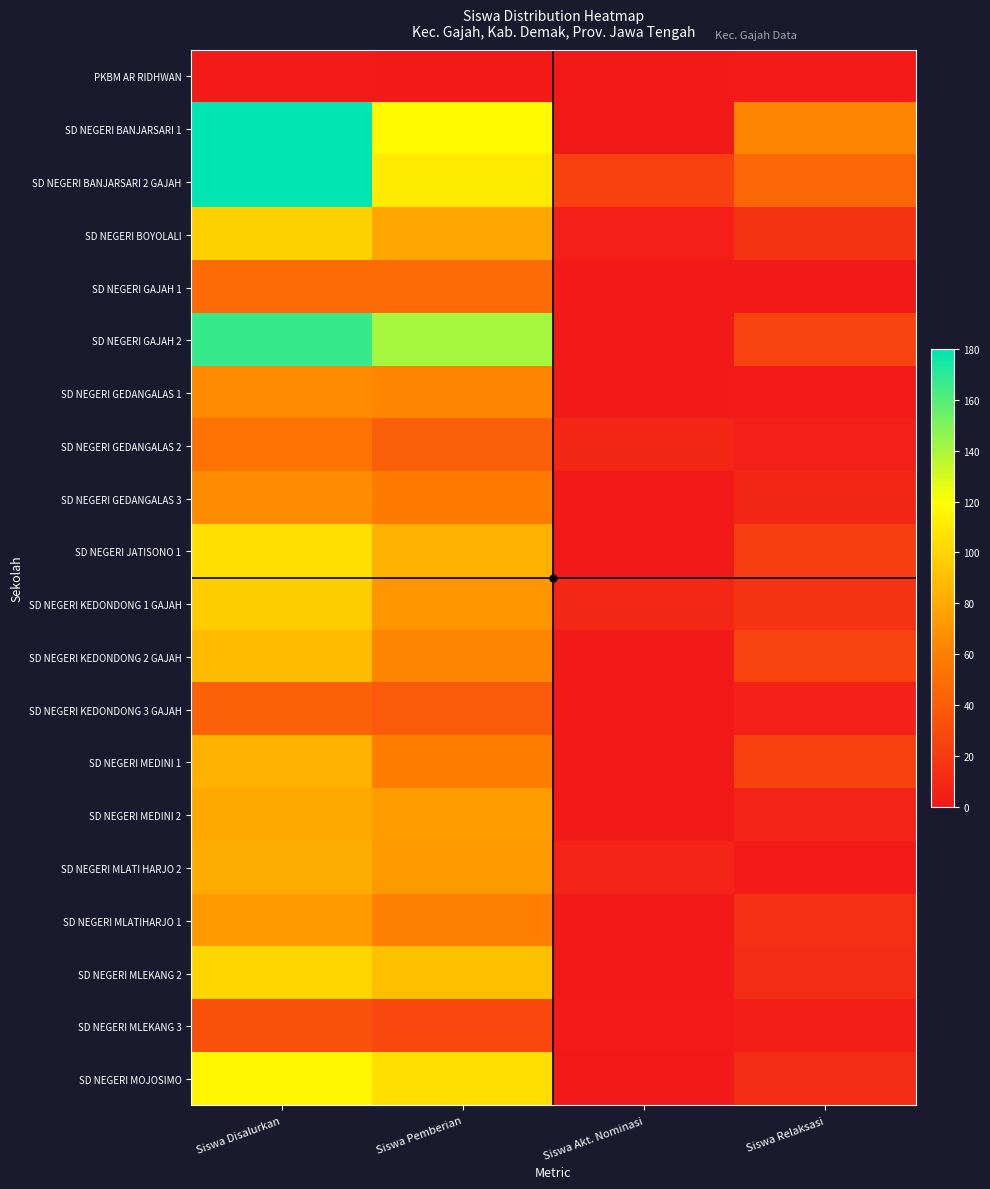

Which series has the largest total across all categories?

SD NEGERI BANJARSARI 1